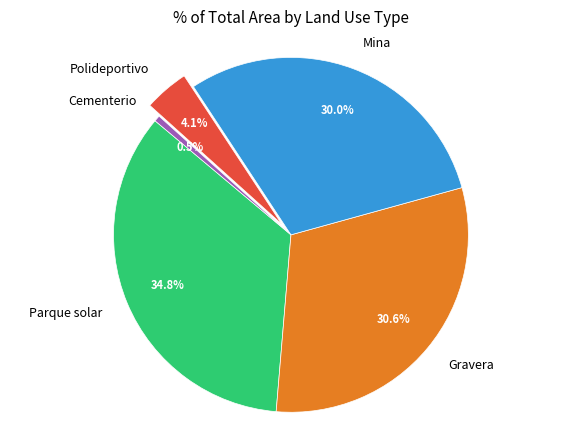

To the nearest percent, what is the average slice percentage?

20%